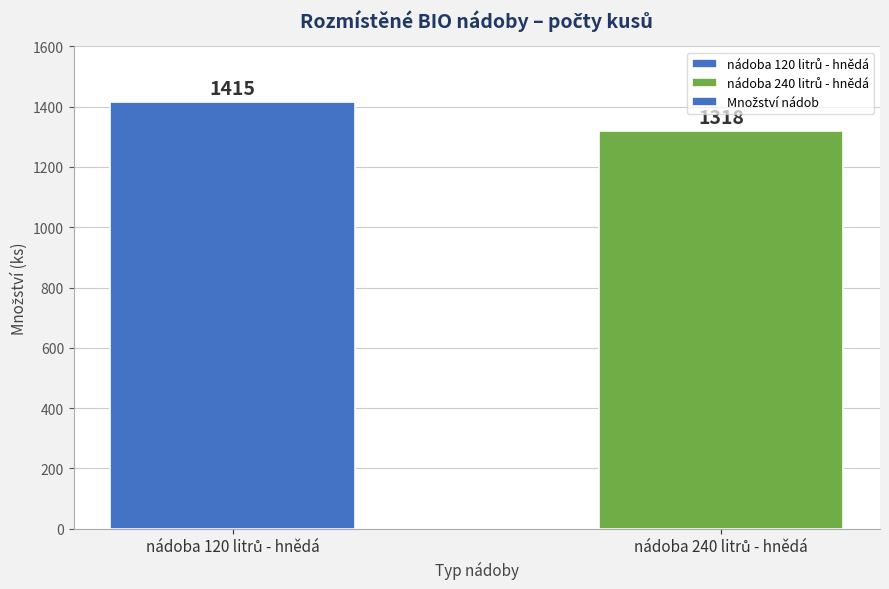

Reading left to right, extract all data points from this chart.

1415	1318